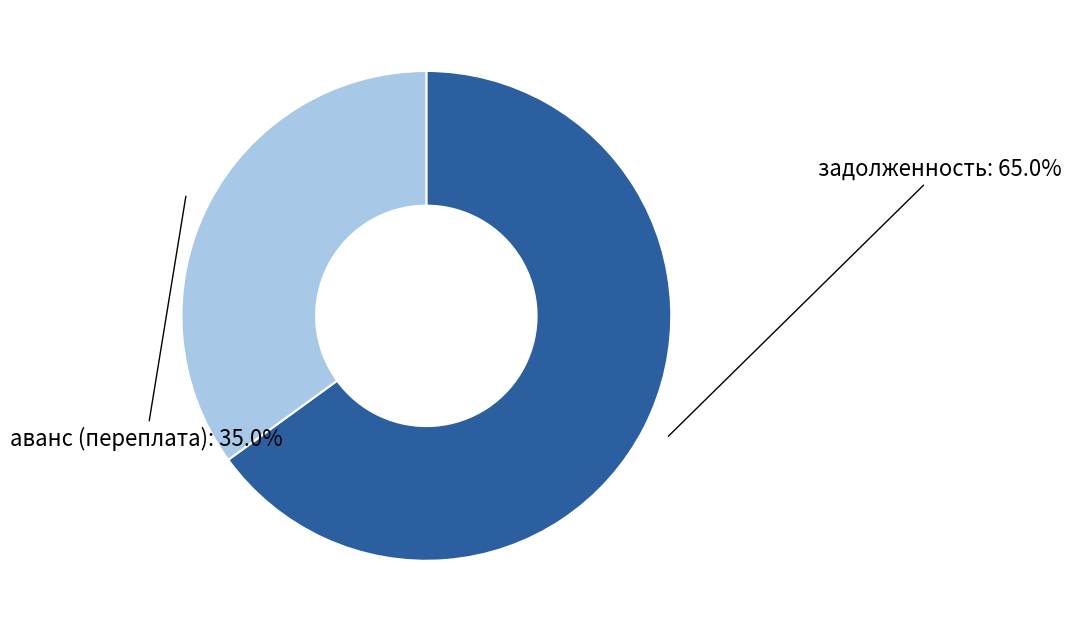

Is there any slice that represents more than half of the pie?

Yes